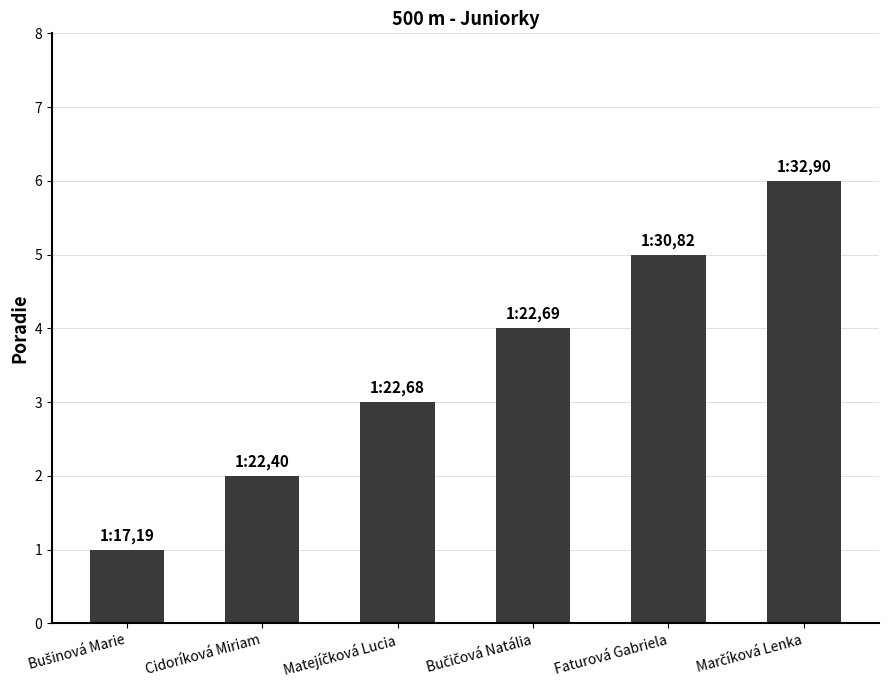

What is the average value?

4